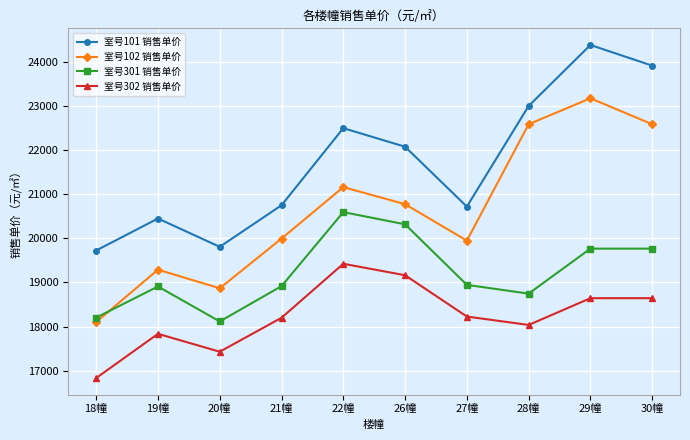

Rank the series by their maximum value, from highest to lowest.

室号101 销售单价, 室号102 销售单价, 室号301 销售单价, 室号302 销售单价